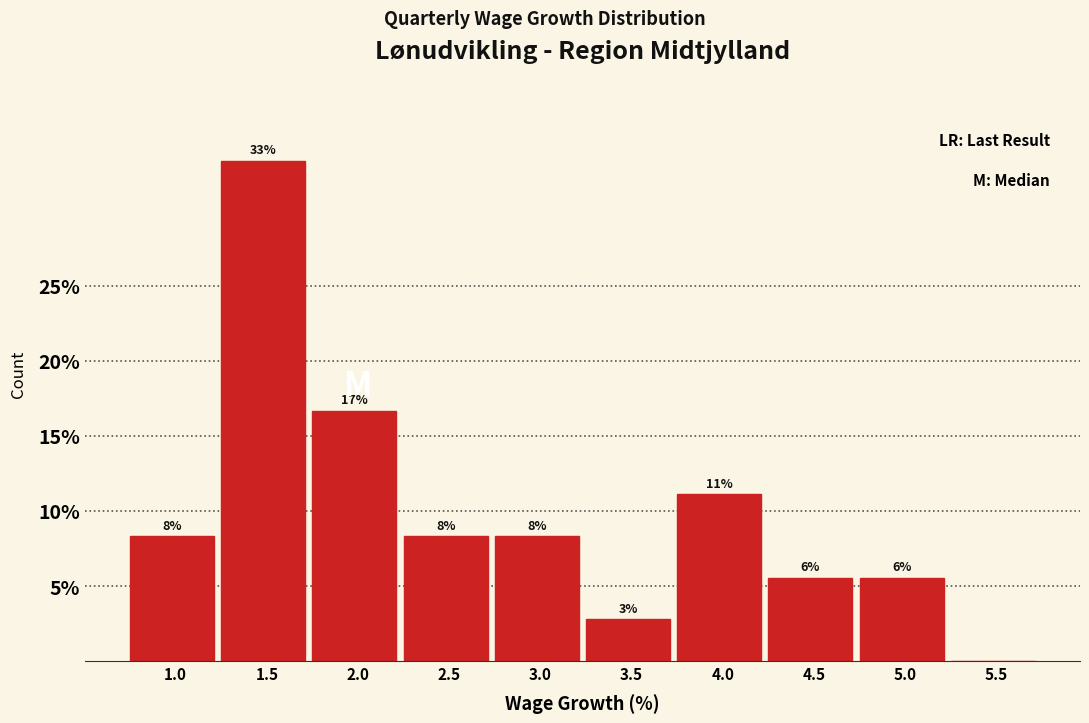

Are the bars horizontal?

No